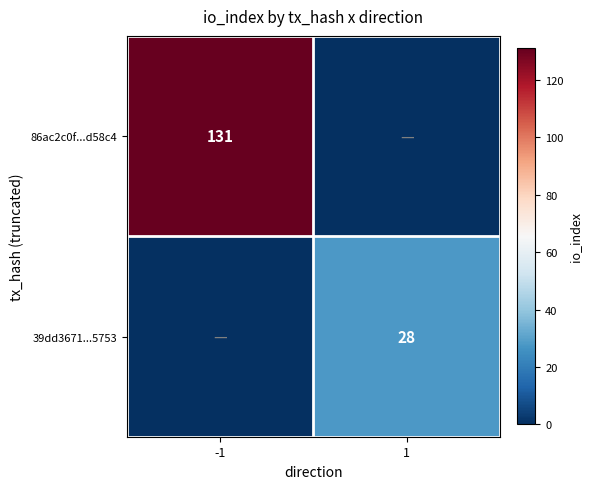

True or false: 86ac2c0f...d58c4 has a value of 131 at -1.

True